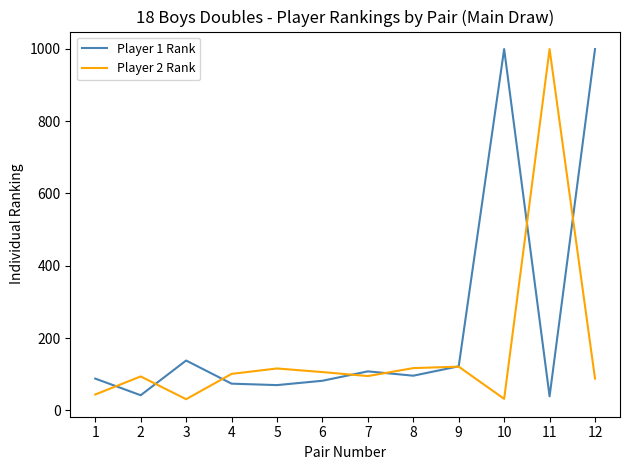

Is this an area chart (filled region under the line)?

No